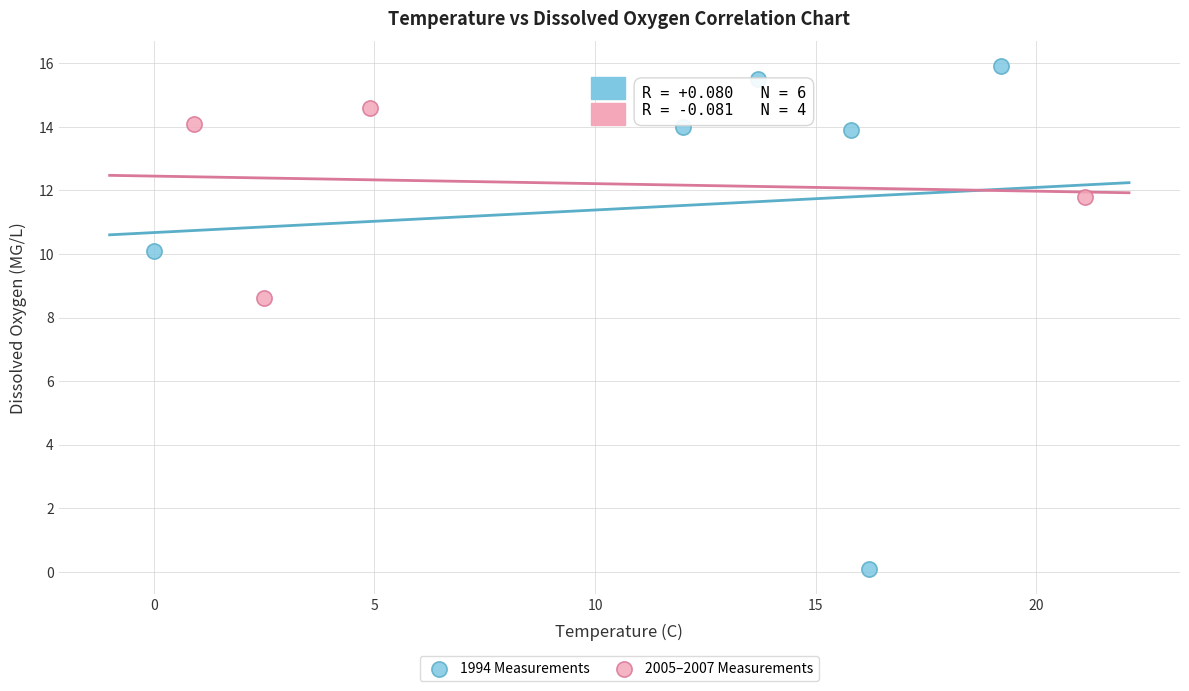

Which series contains the highest Y value?

1994 Measurements